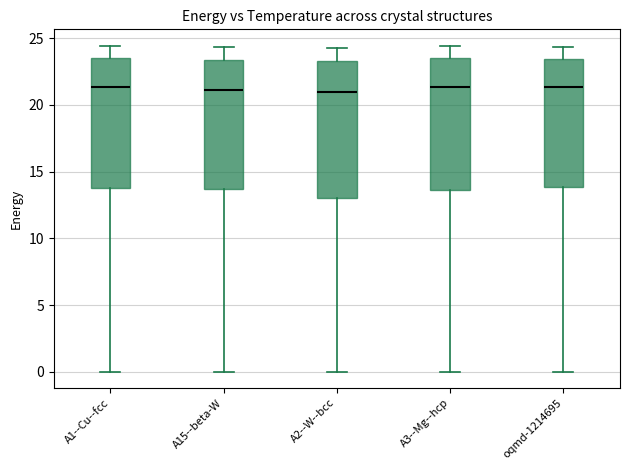

Reading left to right, transcribe this box plot: for each box, give where its median line is, the range the box spans, and where its two whiskers end, as read against the y-axis. The values are not printed on the chart, so give them approximately, as read against the axis.

A1--Cu--fcc: median 21.5, box 13.5 to 23.5, whiskers 0.0 to 24.5
A15--beta-W: median 21.0, box 13.5 to 23.5, whiskers 0.0 to 24.5
A2--W--bcc: median 21.0, box 13.0 to 23.5, whiskers 0.0 to 24.0
A3--Mg--hcp: median 21.5, box 13.5 to 23.5, whiskers 0.0 to 24.5
oqmd-1214695: median 21.5, box 14.0 to 23.5, whiskers 0.0 to 24.5